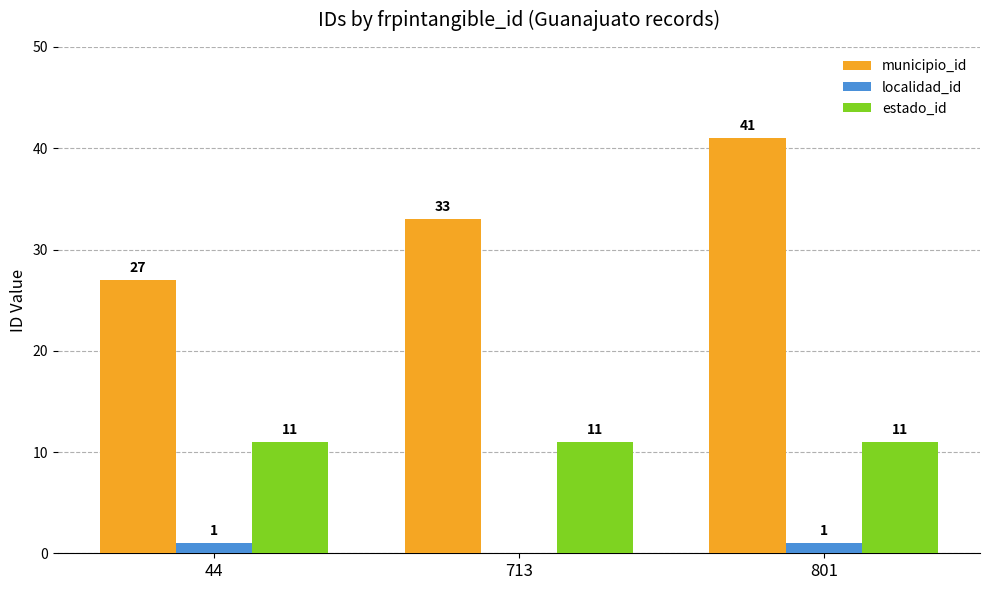

Reading left to right, what are all the values shown in this chart?

municipio_id: 27	33	41
localidad_id: 1	0	1
estado_id: 11	11	11